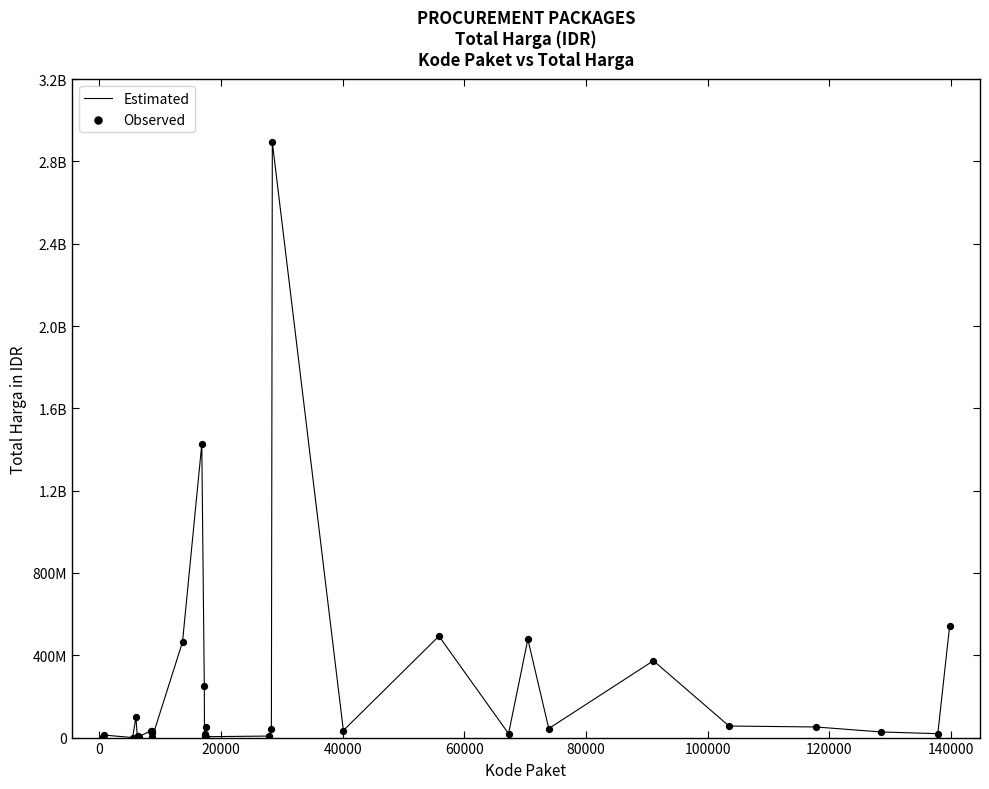

Is this an area chart (filled region under the line)?

No